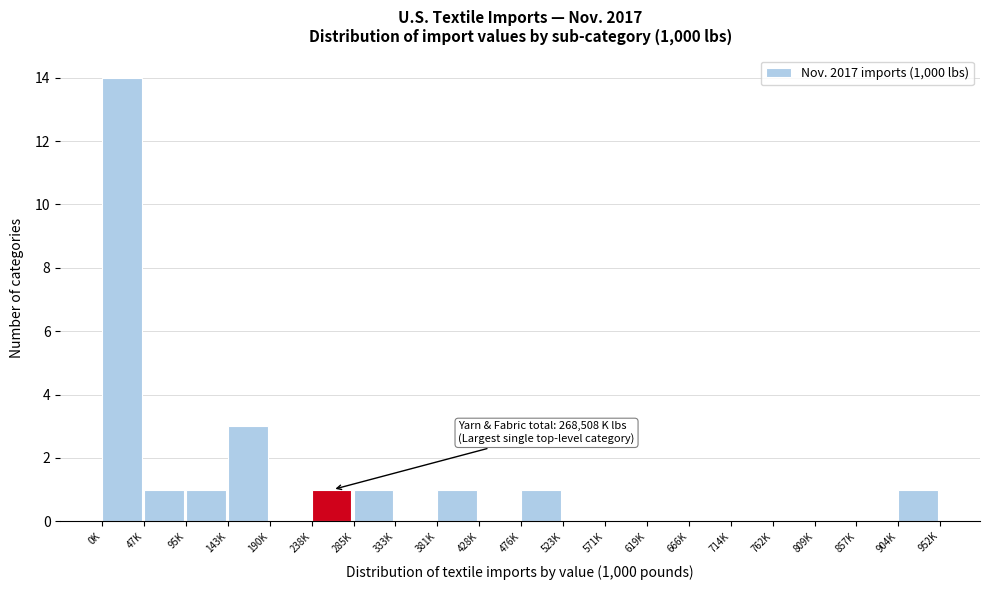

Reading right to left, list all the values displayed in this chart.

904K=1	857K=0	809K=0	762K=0	714K=0	666K=0	619K=0	571K=0	523K=0	476K=1	428K=0	381K=1	333K=0	285K=1	238K=1	190K=0	143K=3	95K=1	47K=1	0K=14